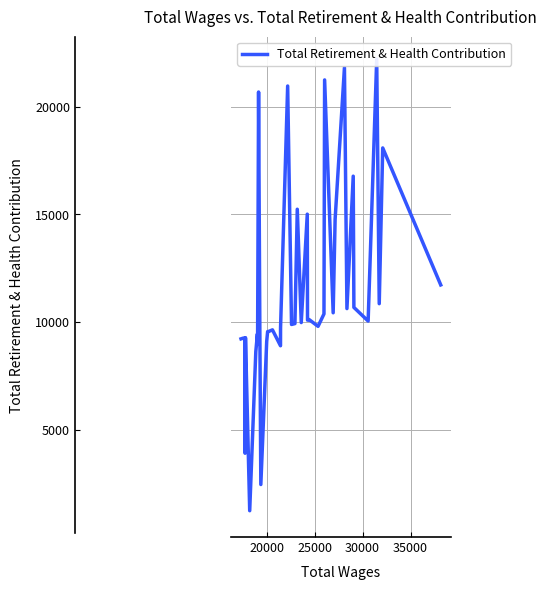

Reading right to left, extract all data points from this chart.

11724	18095	10852	22221	10044	10679	16781	10624	21831	14774	10429	21257	10375	9798	10116	10085	15014	9974	15243	9925	9885	20974	9738	8895	9634	9548	9555	9098	2443	9465	20695	8956	9448	8623	1224	9269	3897	9264	9241	9216